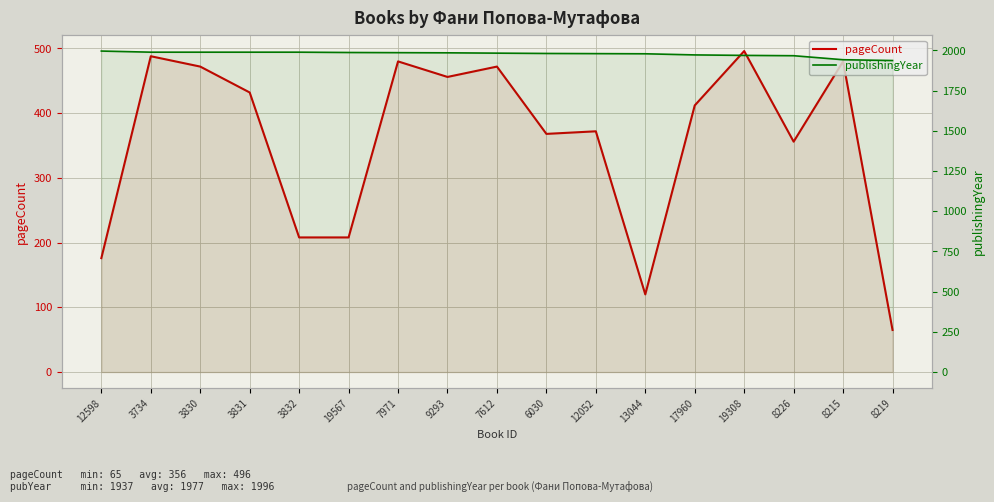

True or false: publishingYear and pageCount cross at least once.

False